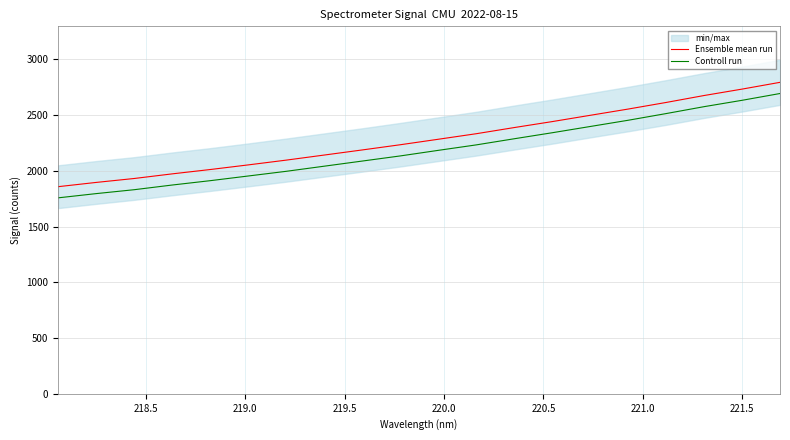

What is the average value of the Controll run series?

2185.0